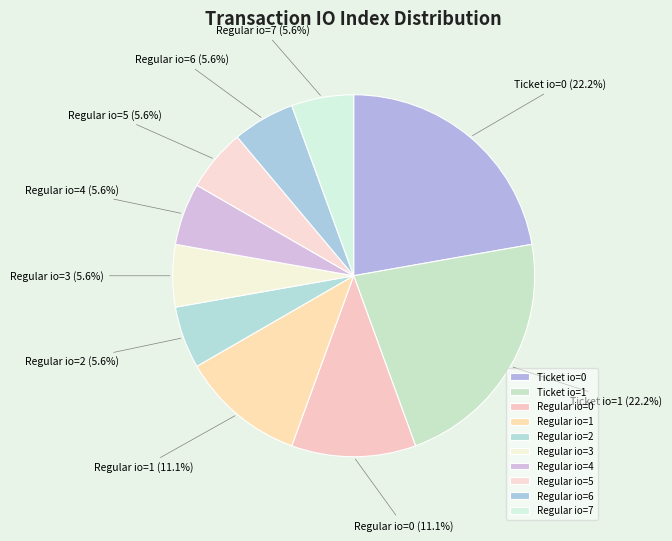

How many segments does this pie chart have?

10